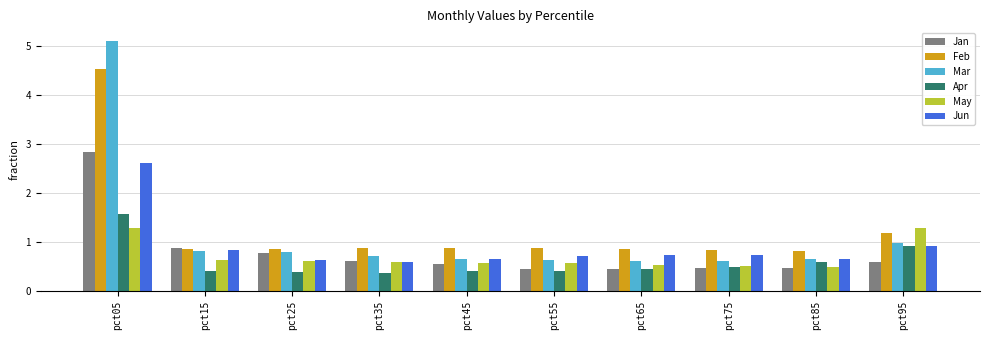

At how many categories does at least one series exceed 2?

1